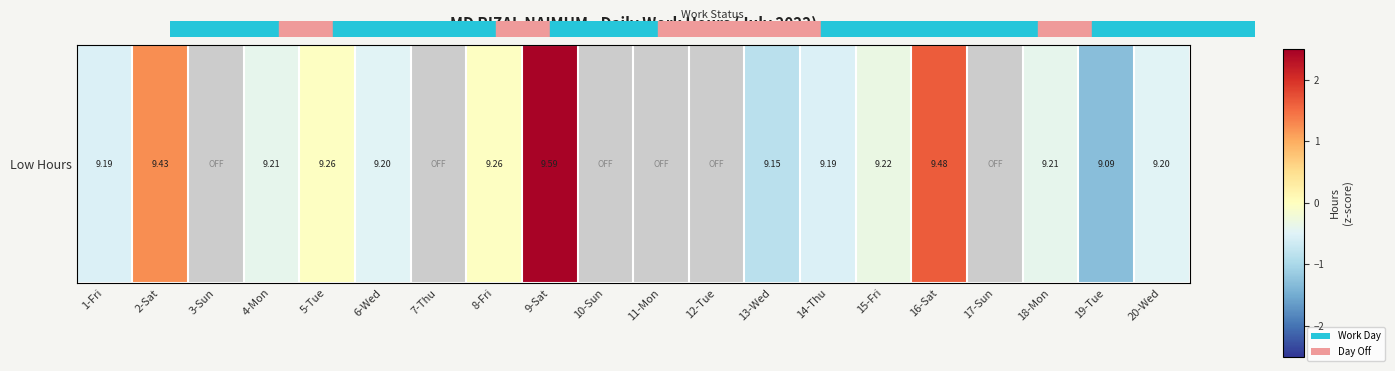

How many values are above zero?

6